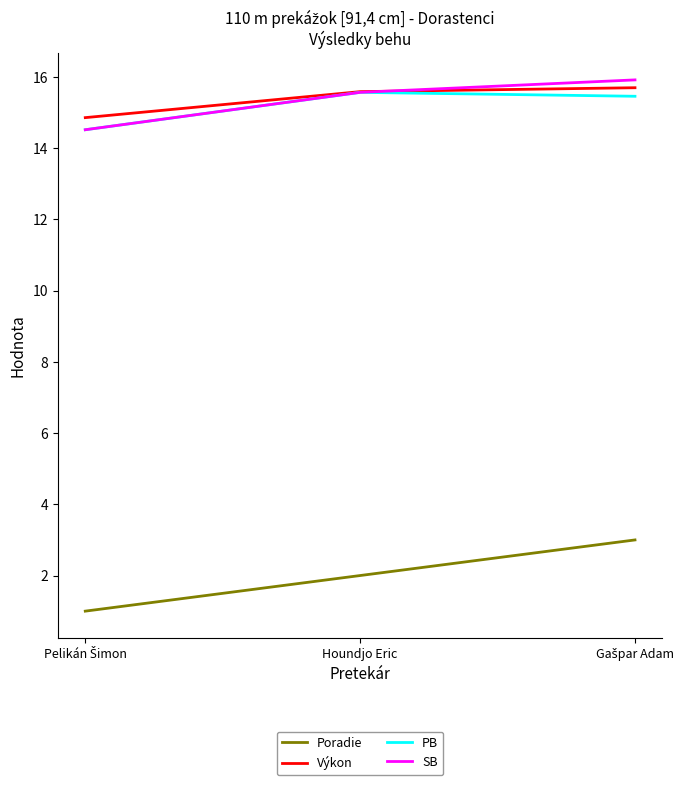

What is the smallest value displayed?

1.0